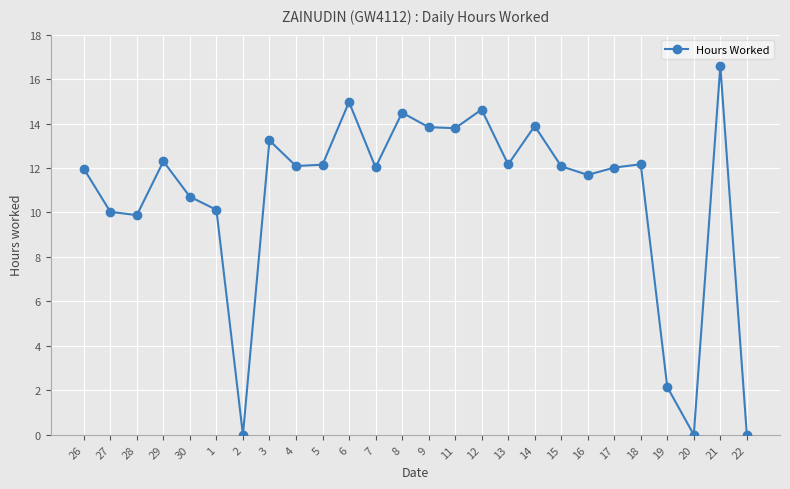

Which label corresponds to the largest value in the chart?

21